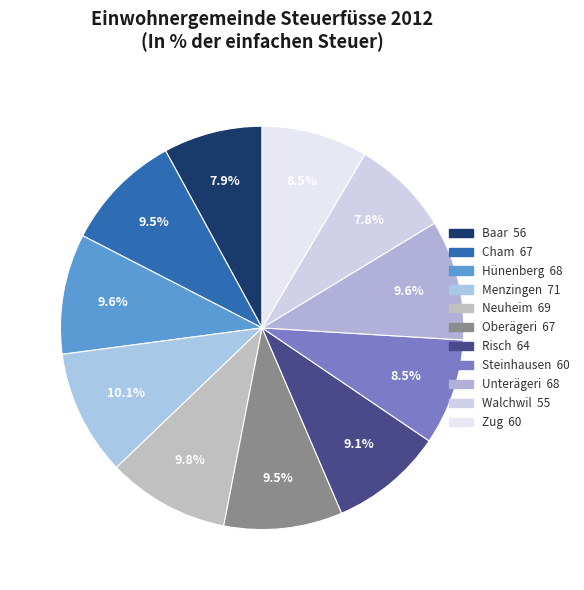

Is there a majority slice in this chart?

No